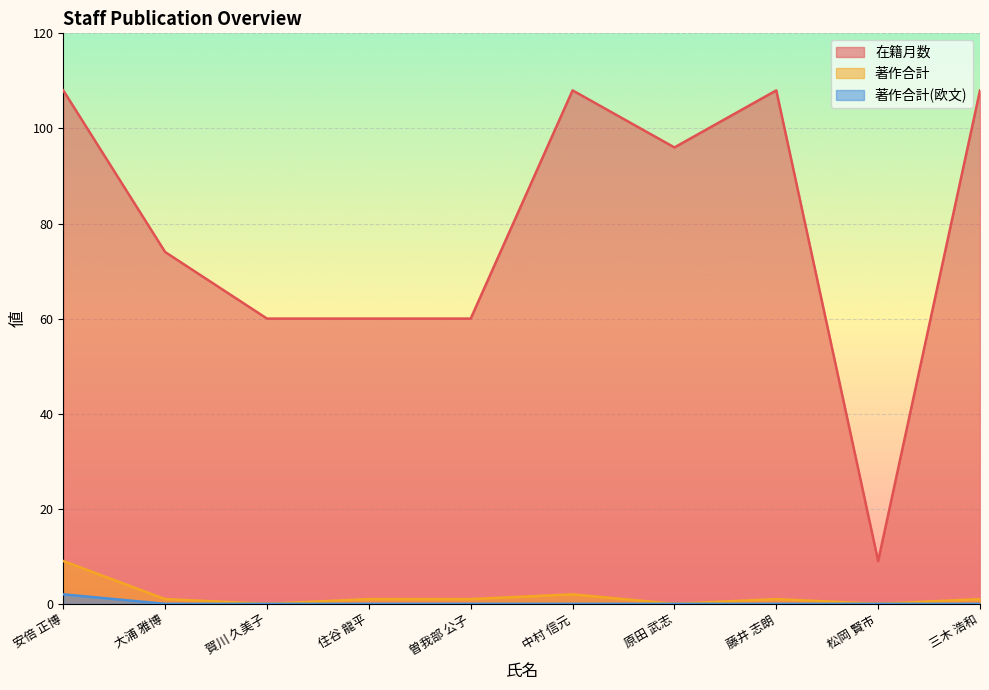

Reading right to left, transcribe all the data shown in this chart.

在籍月数: 三木 浩和=108	松岡 賢市=9	藤井 志朗=108	原田 武志=96	中村 信元=108	曽我部 公子=60	住谷 龍平=60	賀川 久美子=60	大浦 雅博=74	安倍 正博=108
著作合計: 三木 浩和=1	松岡 賢市=0	藤井 志朗=1	原田 武志=0	中村 信元=2	曽我部 公子=1	住谷 龍平=1	賀川 久美子=0	大浦 雅博=1	安倍 正博=9
著作合計(欧文): 三木 浩和=0	松岡 賢市=0	藤井 志朗=0	原田 武志=0	中村 信元=0	曽我部 公子=0	住谷 龍平=0	賀川 久美子=0	大浦 雅博=0	安倍 正博=2